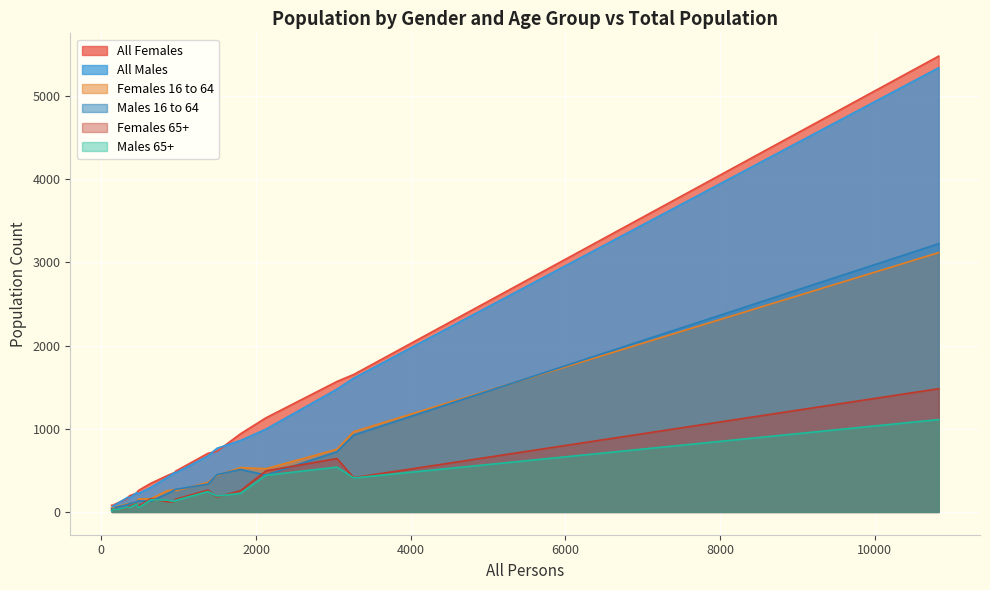

Reading left to right, what are all the values shown in this chart?

All Females: 639=344	468=245	458=226	3262=1653	953=477	133=80	1378=705	159=82	167=90	3046=1569	1799=940	484=261	341=164	10824=5482	1496=730	188=98	2128=1132	852=437	961=491	364=195
All Males: 639=295	468=223	458=232	3262=1609	953=476	133=53	1378=673	159=77	167=77	3046=1477	1799=859	484=223	341=177	10824=5342	1496=766	188=90	2128=996	852=415	961=470	364=169
Females 16 to 64: 639=157	468=141	458=114	3262=965	953=270	133=47	1378=355	159=42	167=36	3046=754	1799=533	484=156	341=97	10824=3119	1496=440	188=61	2128=520	852=255	961=255	364=102
Males 16 to 64: 639=131	468=133	458=119	3262=925	953=269	133=34	1378=336	159=33	167=34	3046=724	1799=511	484=132	341=88	10824=3226	1496=449	188=55	2128=444	852=219	961=271	364=101
Females 65+: 639=158	468=73	458=96	3262=412	953=118	133=21	1378=263	159=38	167=40	3046=642	1799=255	484=73	341=47	10824=1482	1496=179	188=28	2128=494	852=124	961=153	364=69
Males 65+: 639=146	468=67	458=95	3262=409	953=122	133=13	1378=245	159=36	167=35	3046=539	1799=224	484=54	341=54	10824=1111	1496=191	188=26	2128=441	852=142	961=139	364=55